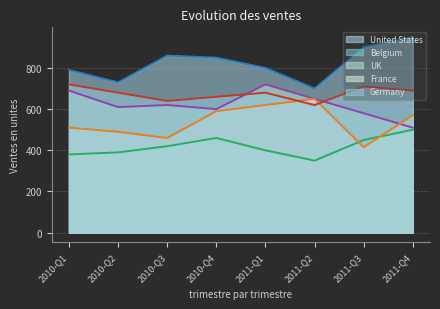

Rank the series at 2010-Q1 from lowest to highest value.

Belgium, France, UK, Germany, United States